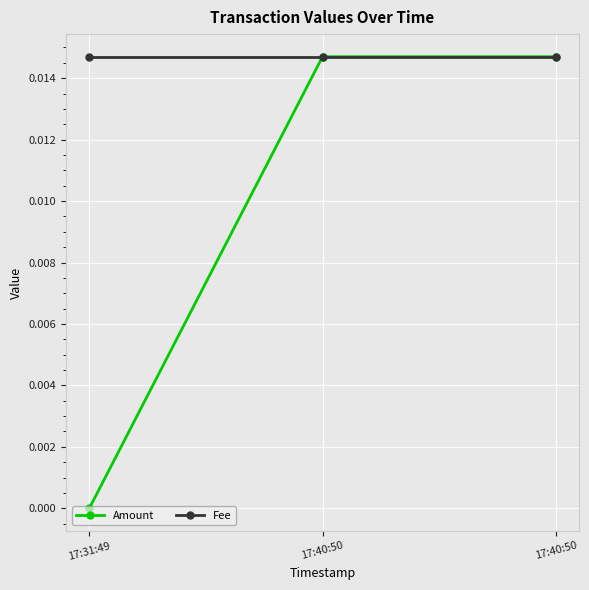

What are all the series names shown in the legend?

Amount, Fee